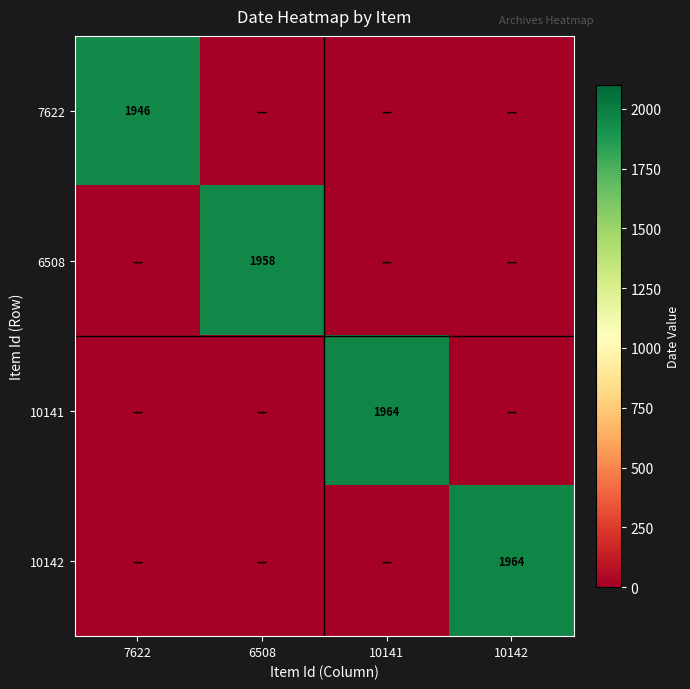

True or false: 10141 has a value of 655 at 10141.

False